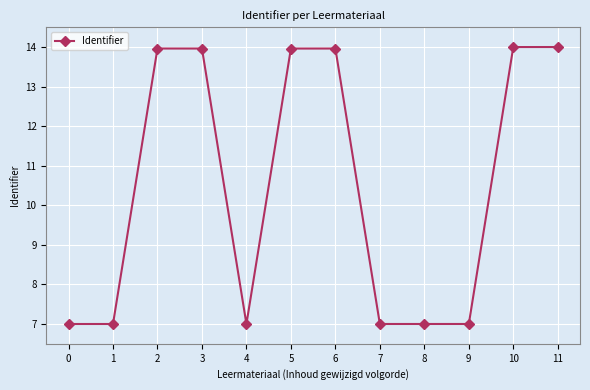

What is the value of the 8th point from the left?

7.0